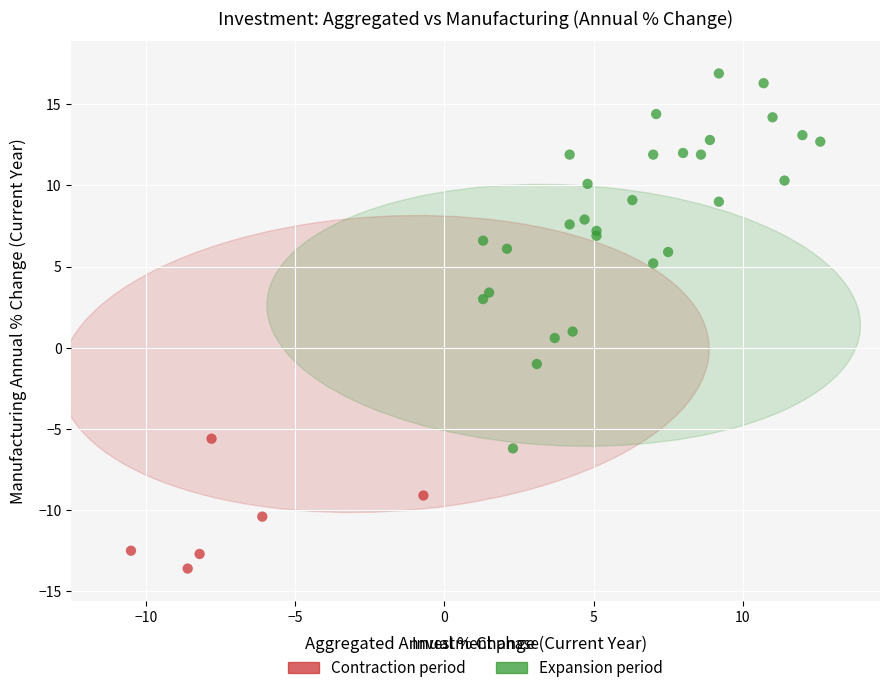

Which series contains the highest Y value?

Expansion period